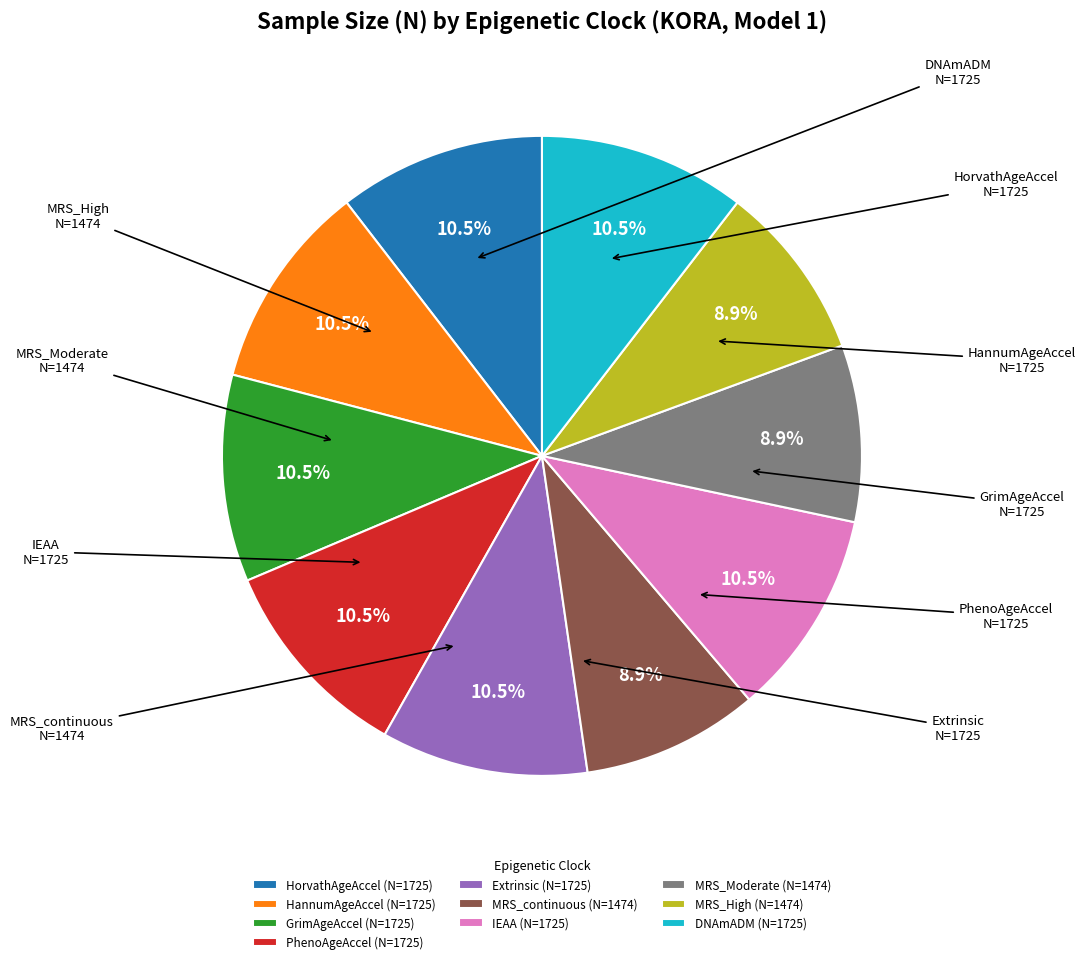

Is there a majority slice in this chart?

No